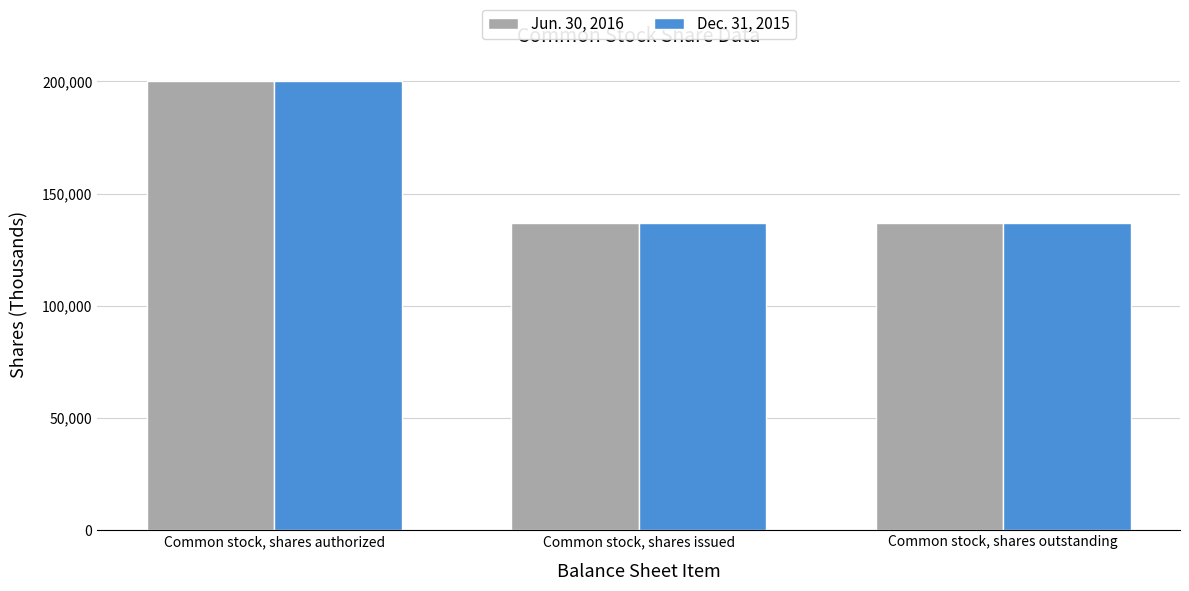

Count the Dec. 31, 2015 values in the range 136640 to 200000.

3